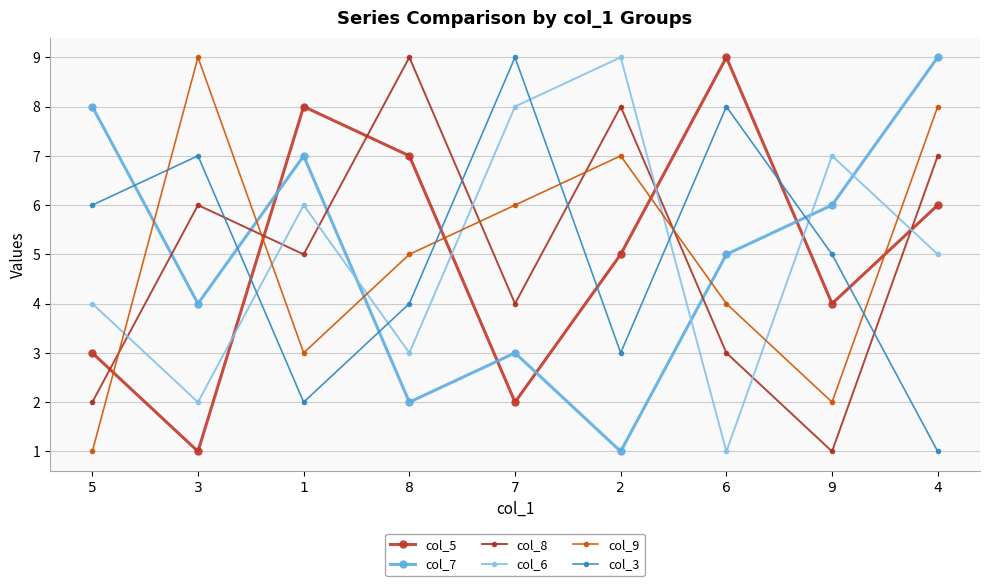

How many col_6 values are between 3 and 7?

5